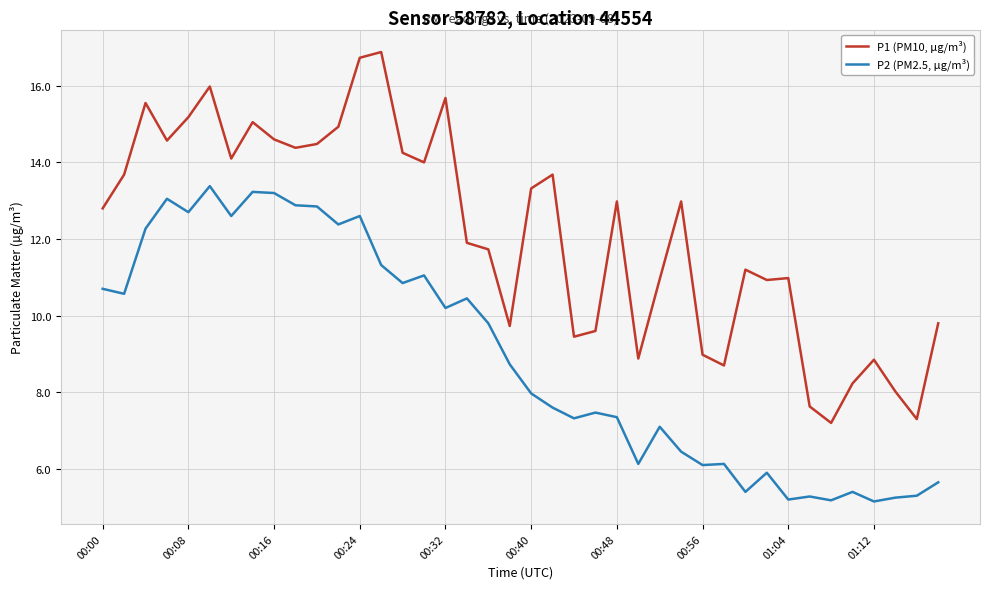

List the series in order of their peak value, lowest first.

P2 (PM2.5, µg/m³), P1 (PM10, µg/m³)